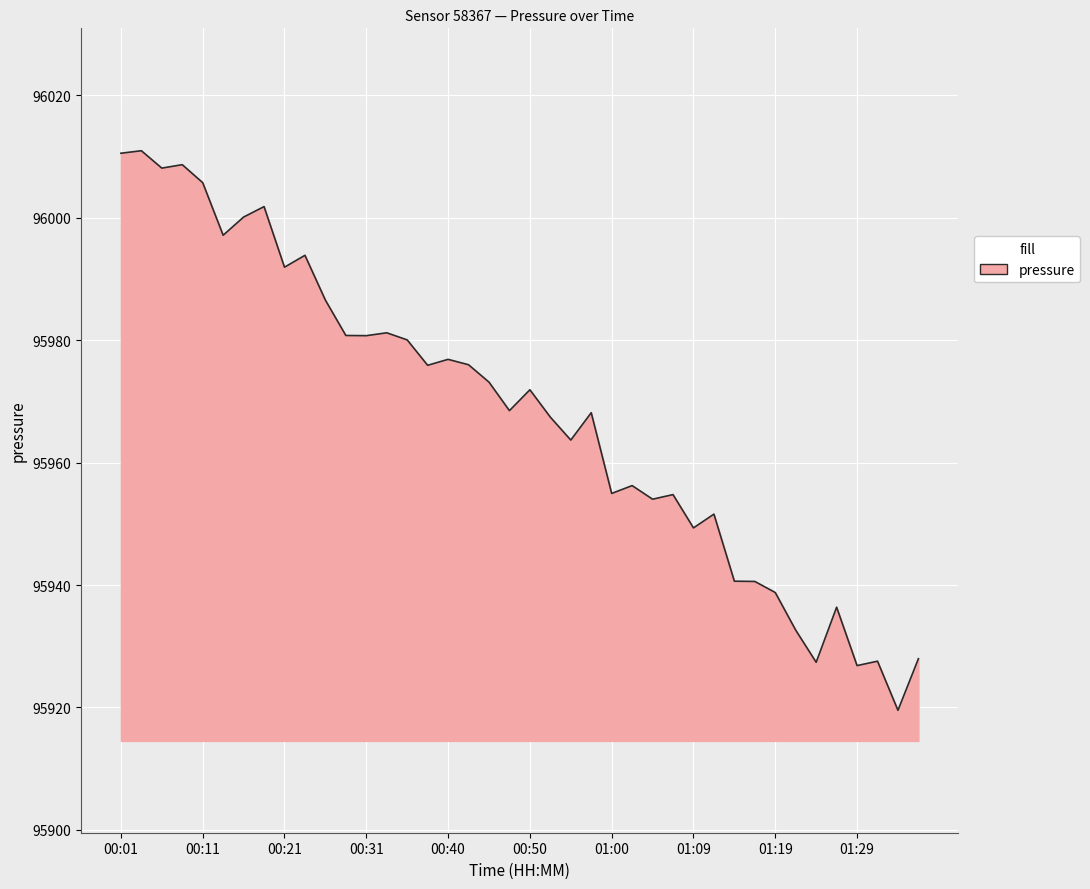

What is the smallest value displayed?

95919.5